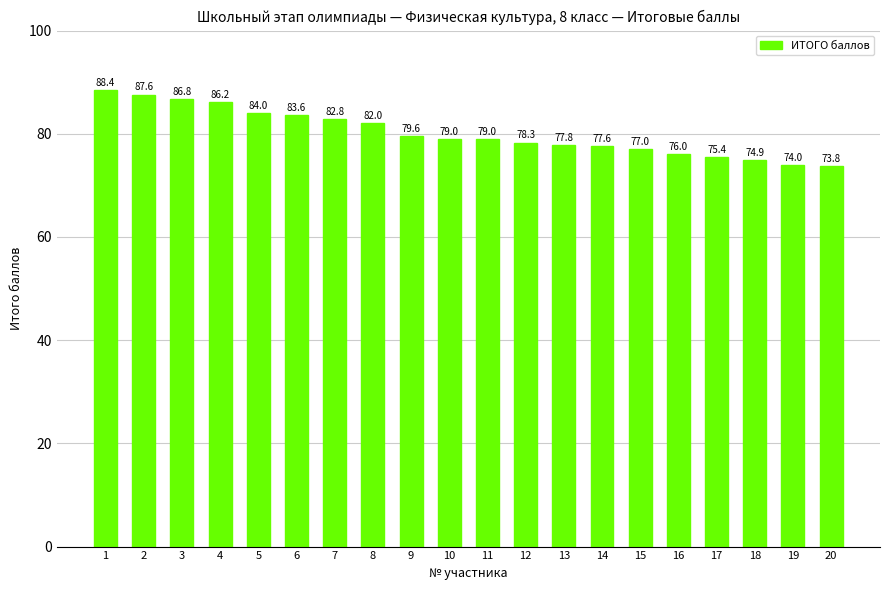

What is the change in value from 3 to 9?

-7.2